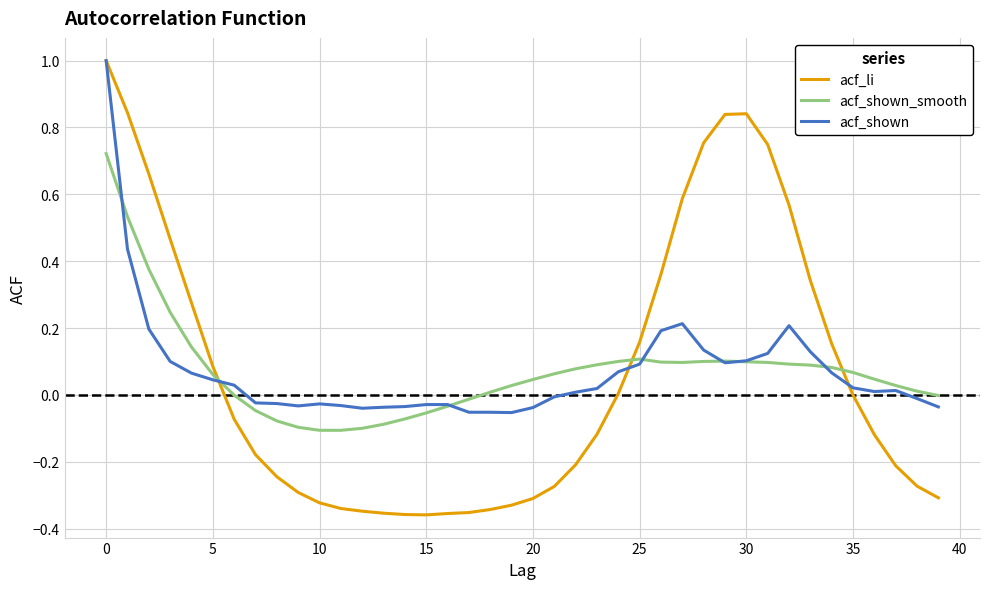

What is the highest value of the acf_shown series?

1.0